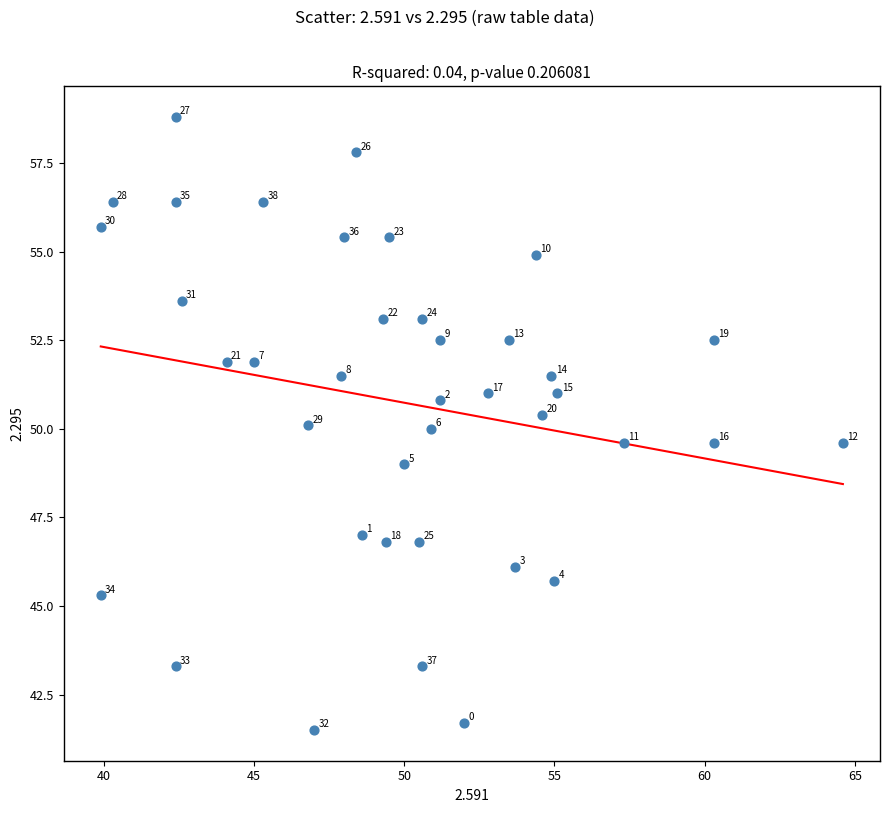

What Y value in the scatter plot is closest to 50?

50.0